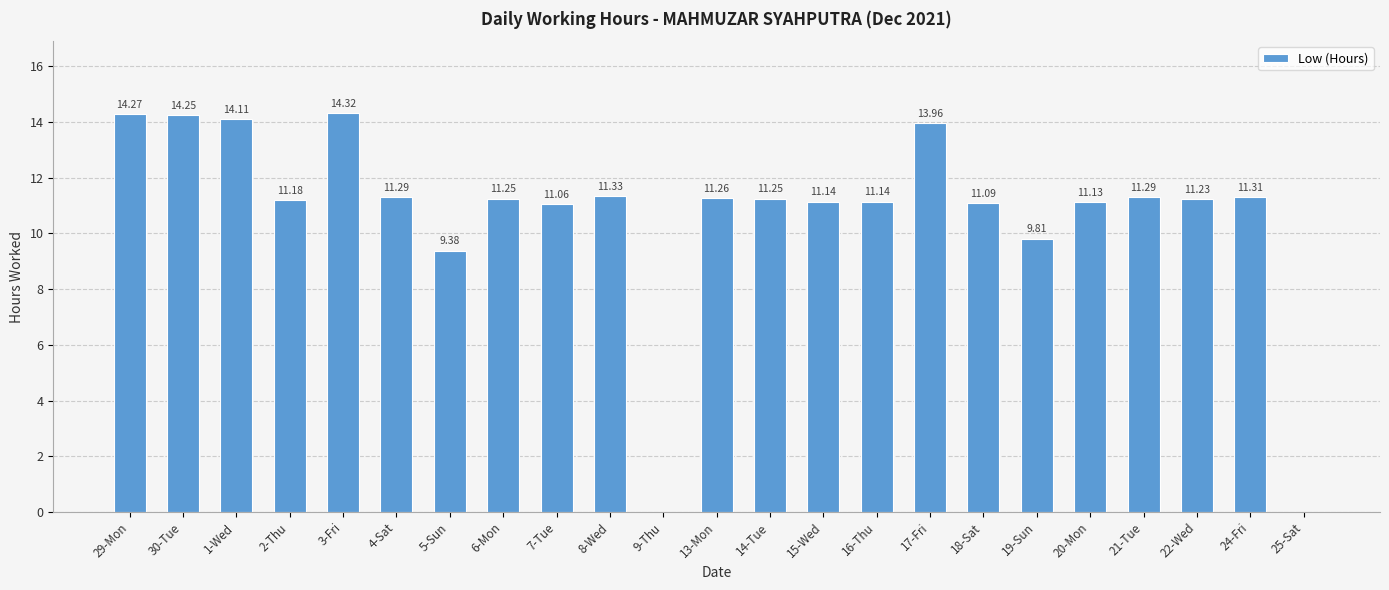

What is the sum of all values?

247.1